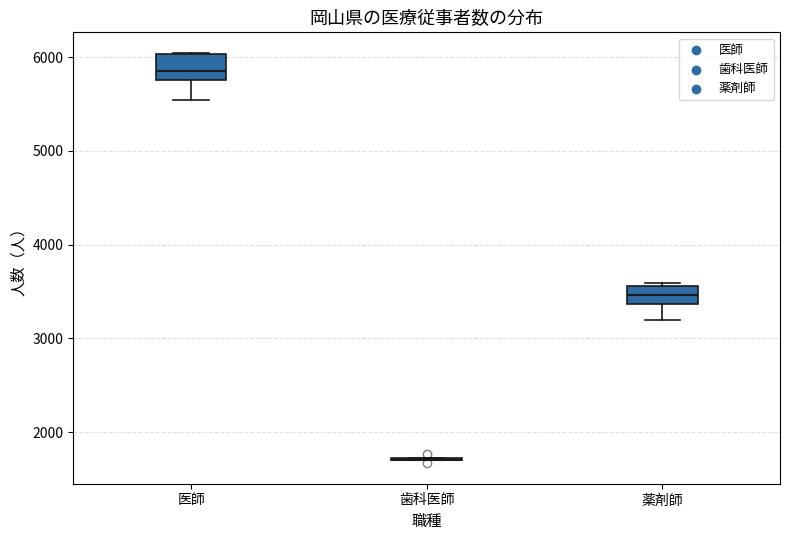

Reading left to right, read every box against the y-axis: the position of its median line, the range the box covers, and the ends of its whiskers. The values are not printed on the chart, so give them approximately, as read against the axis.

医師: median 5800 (just above the box's lower edge), box 5800 to 6000, whiskers 5500 to 6000
歯科医師: box collapsed to a line at 1700, whiskers 1700 to 1700
薬剤師: median 3500, box 3400 to 3600, whiskers 3200 to 3600 (just above the box's upper edge)